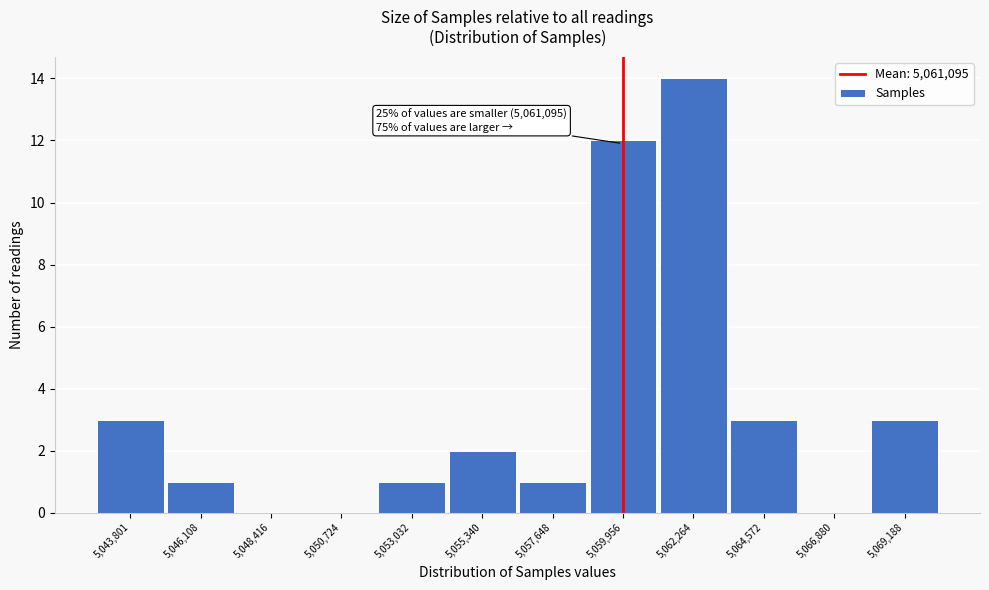

Reading right to left, what are all the values shown in this chart?

5,069,188=3	5,066,880=0	5,064,572=3	5,062,264=14	5,059,956=12	5,057,648=1	5,055,340=2	5,053,032=1	5,050,724=0	5,048,416=0	5,046,108=1	5,043,801=3